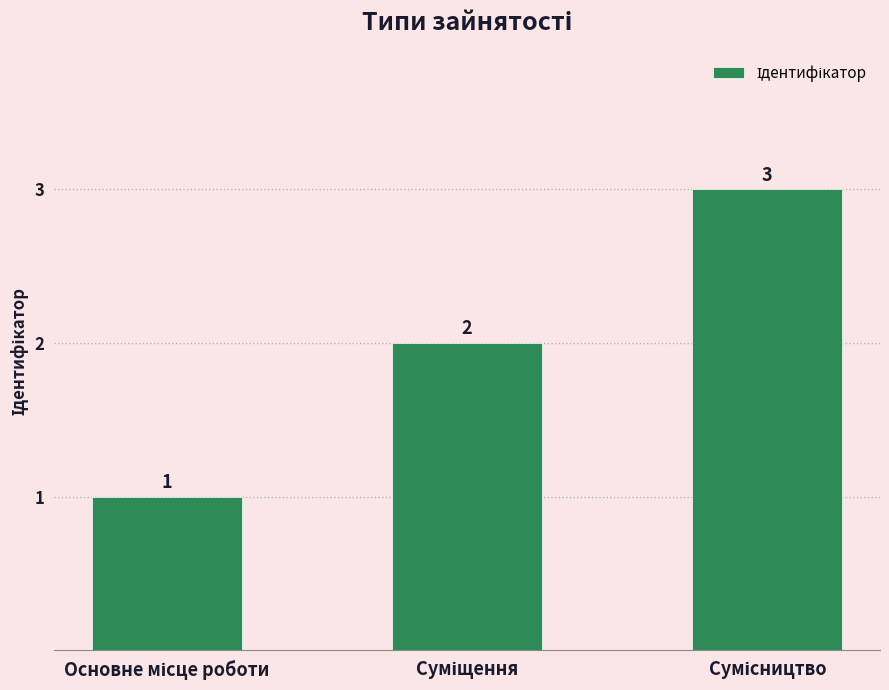

Count the values in the range 1 to 3.

3